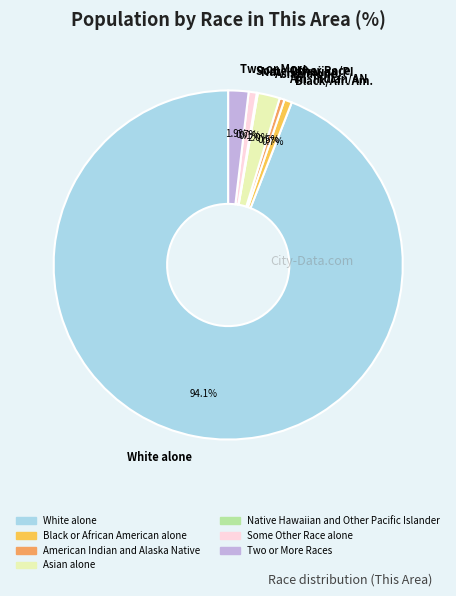

To the nearest percent, what is the difference between the largest and smallest slice percentages?

94%